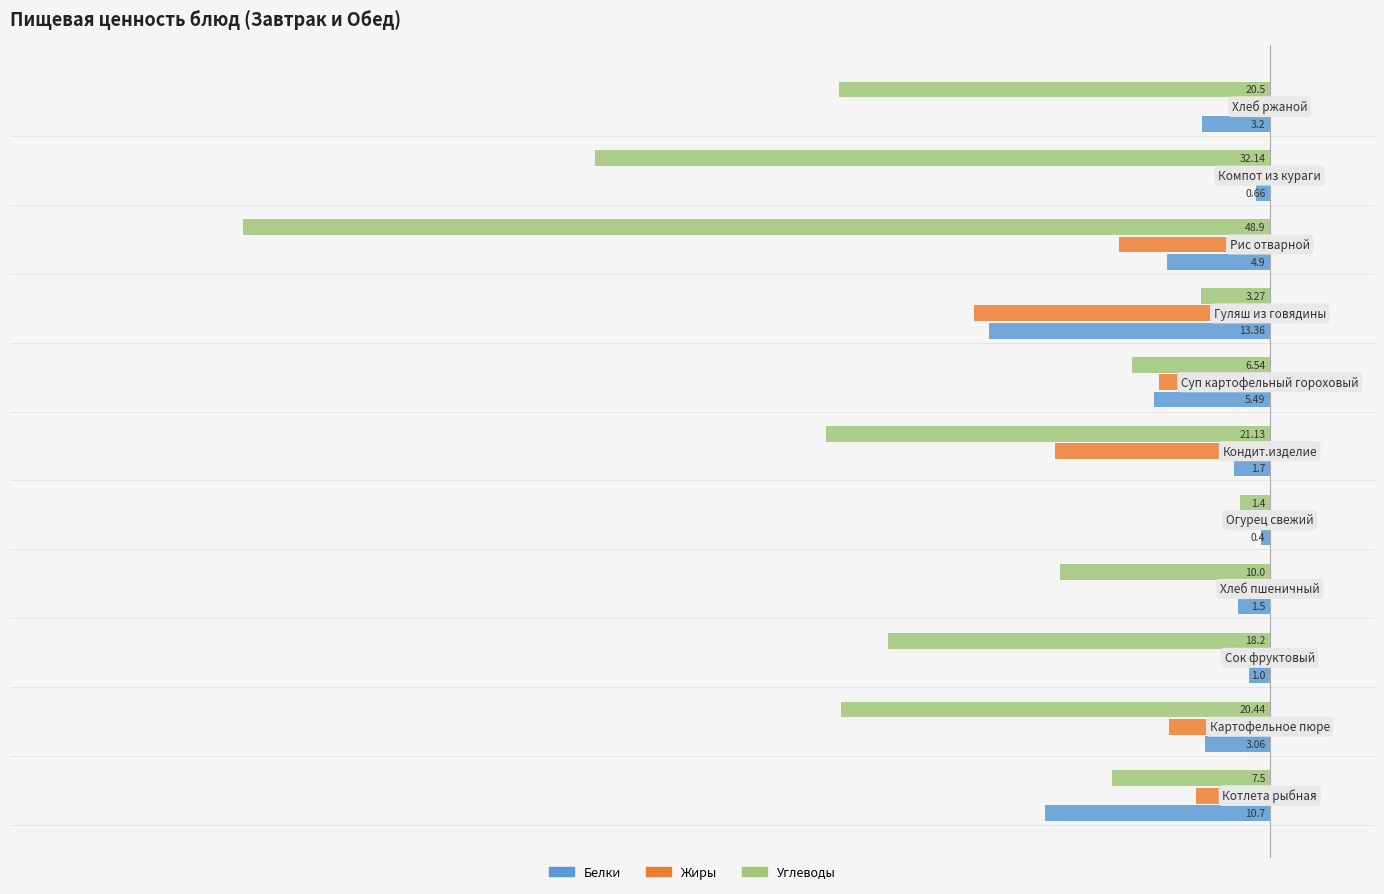

What are all the series names shown in the legend?

Белки, Жиры, Углеводы